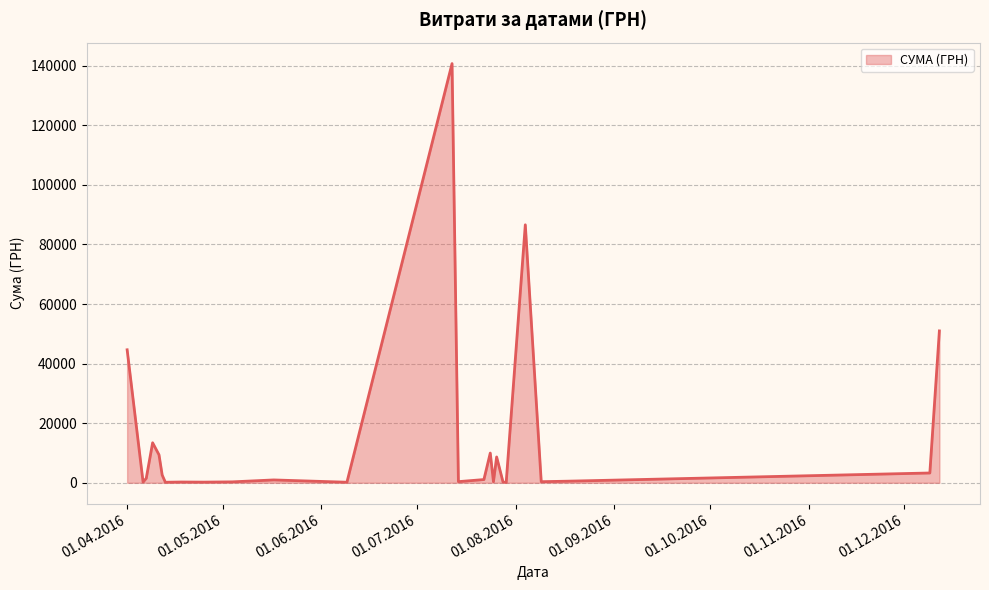

What is the maximum value shown in the chart?

140706.2